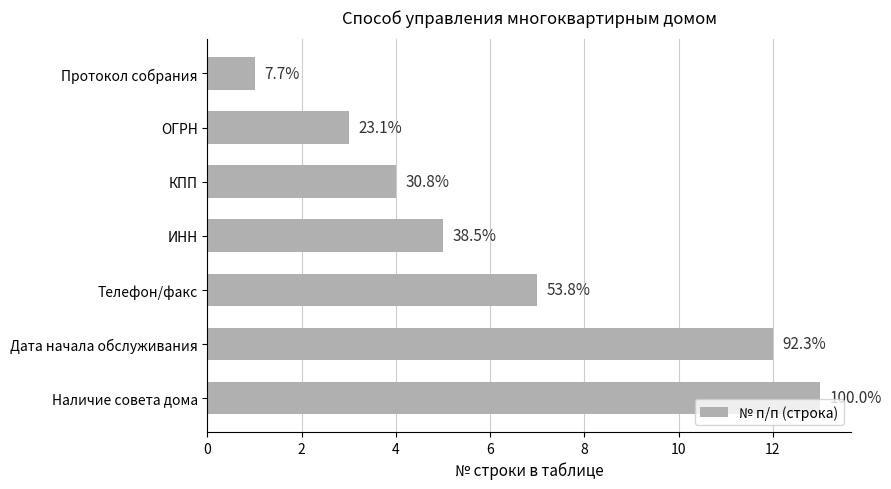

How many bars are there in total?

7